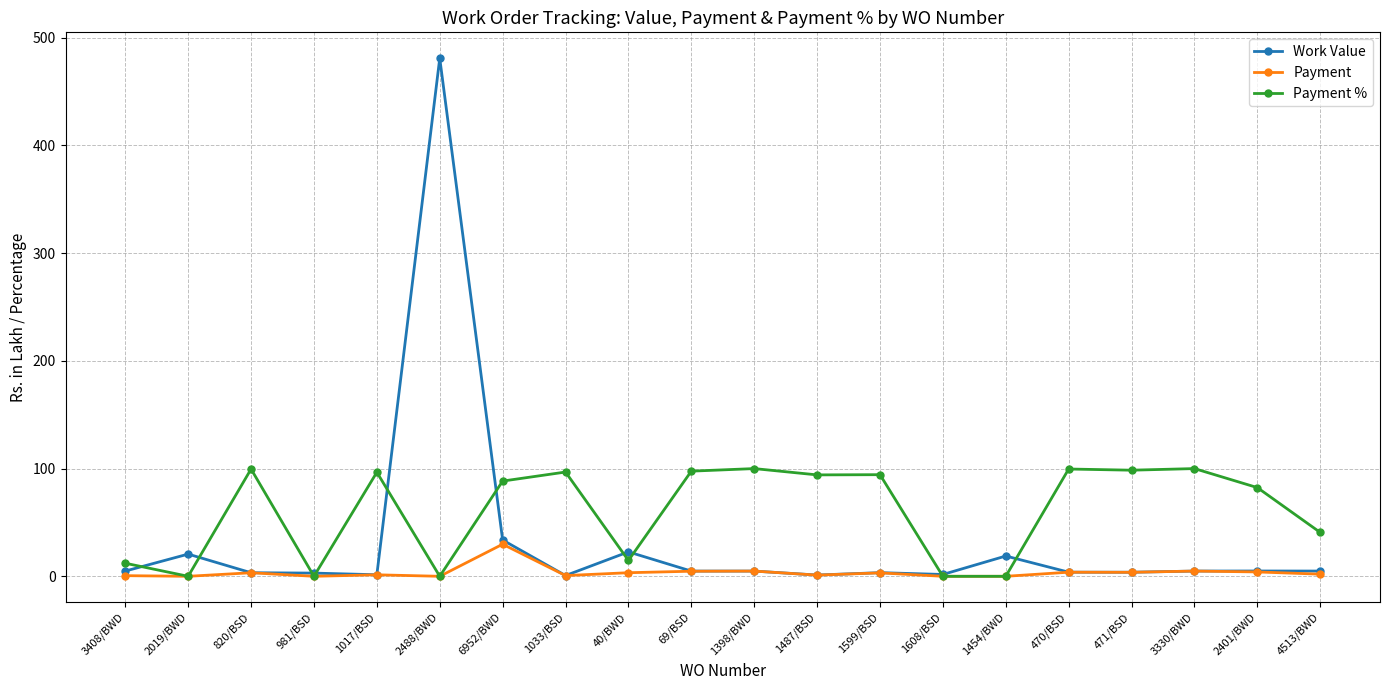

At which category is the sum across all series the highest?

2488/BWD